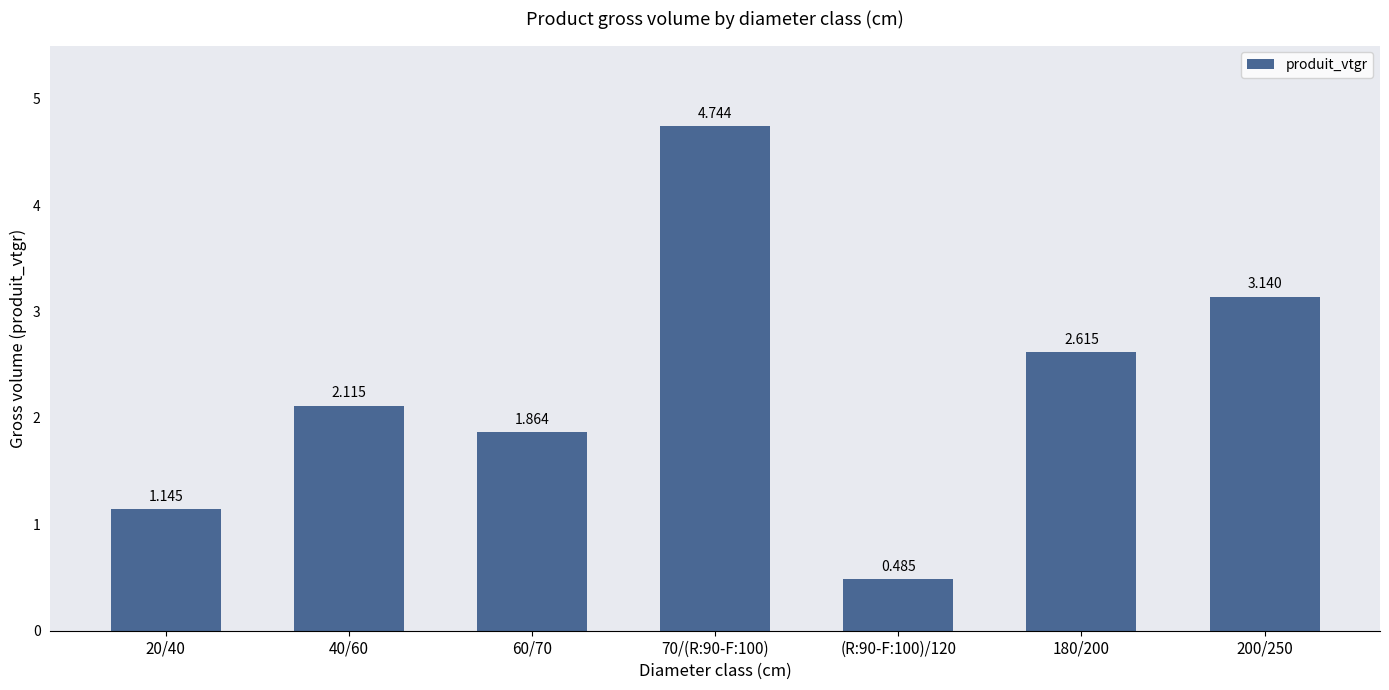

At which label does the data first exceed 2?

40/60